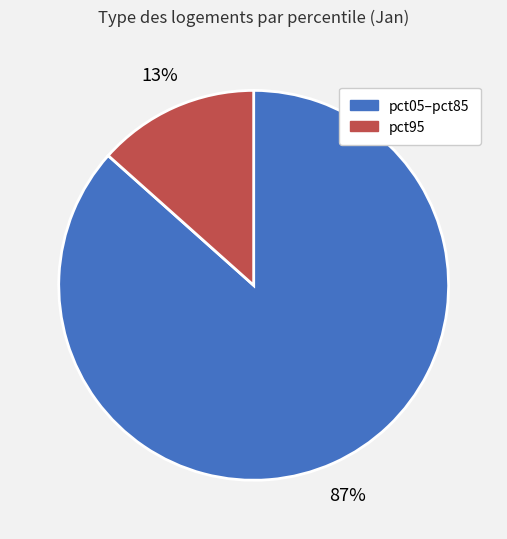

Which category has the biggest portion of the pie?

pct05–pct85